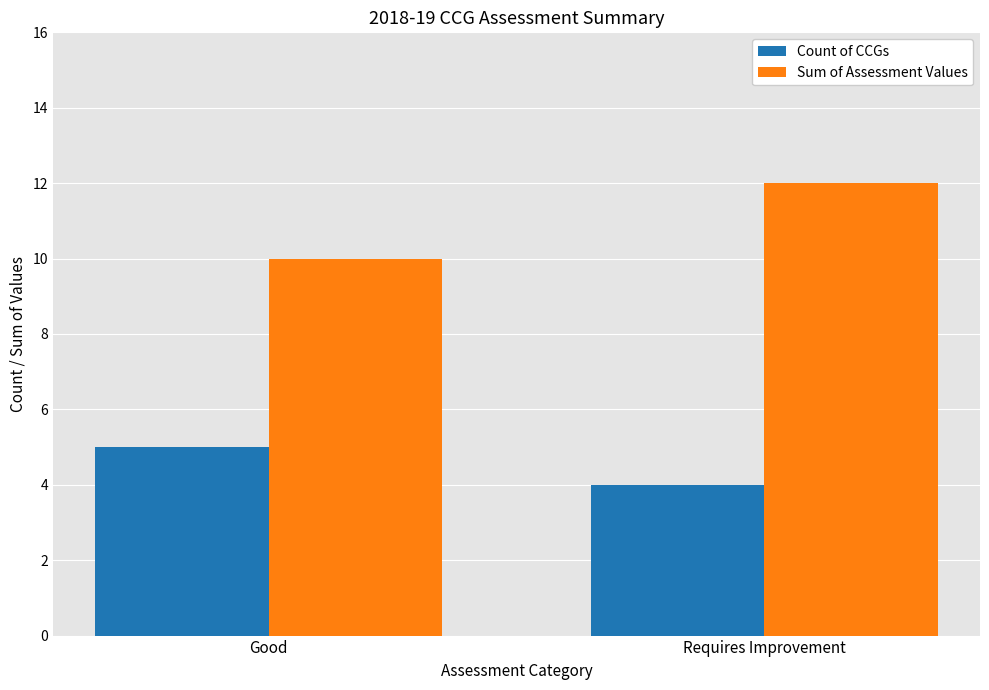

How many Sum of Assessment Values values are between 10 and 12?

2